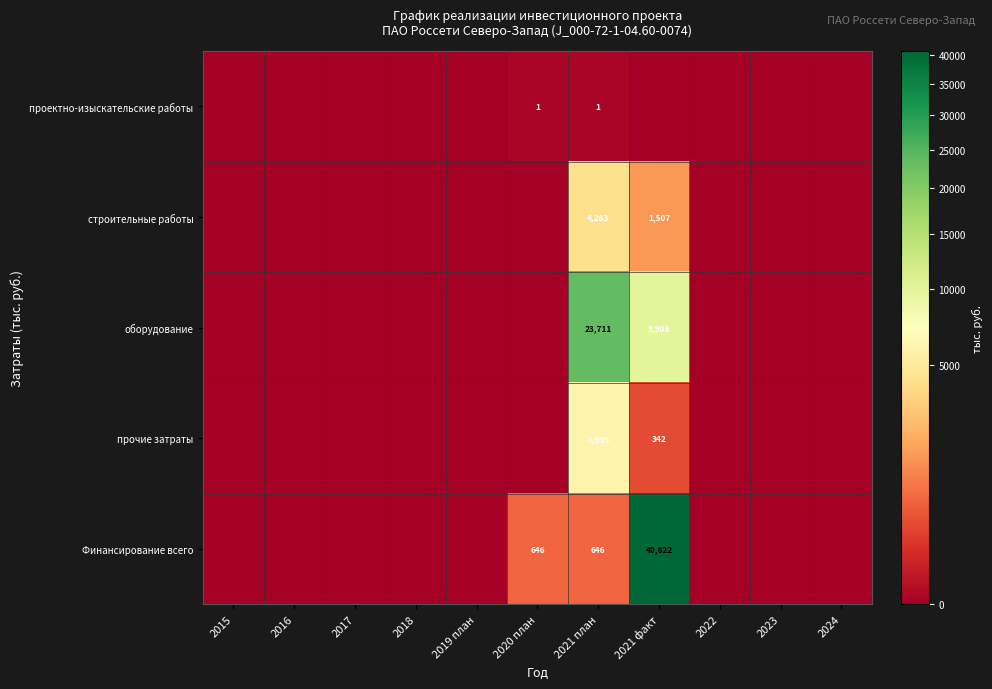

True or false: оборудование has a value of 40910 at 2021 план.

False